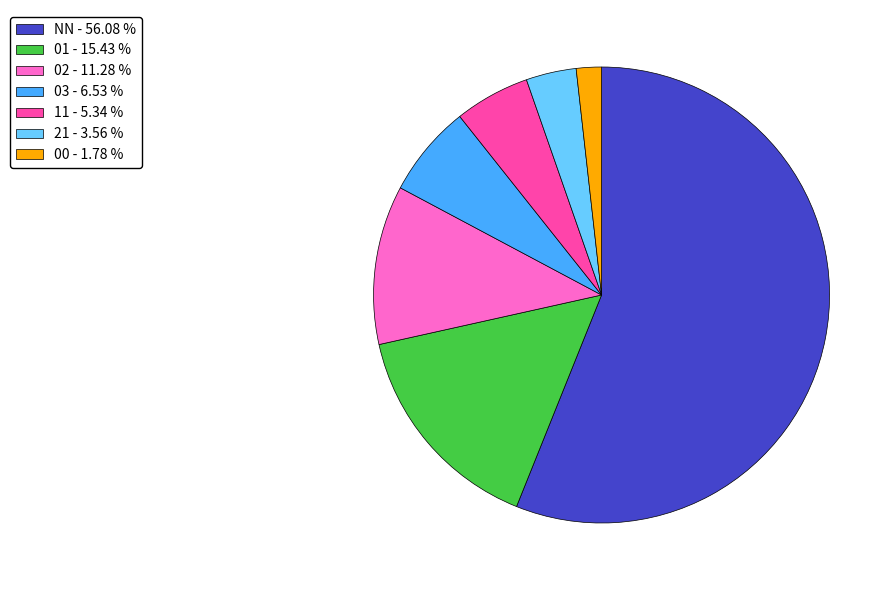

Rank the categories by value from lowest to highest.

00, 21, 11, 03, 02, 01, NN